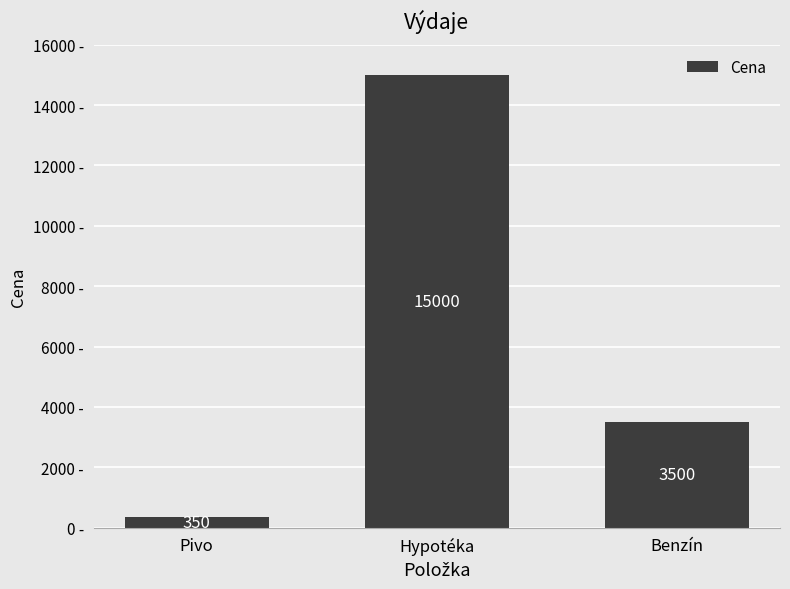

What is the label of the 3rd bar from the left?

Benzín